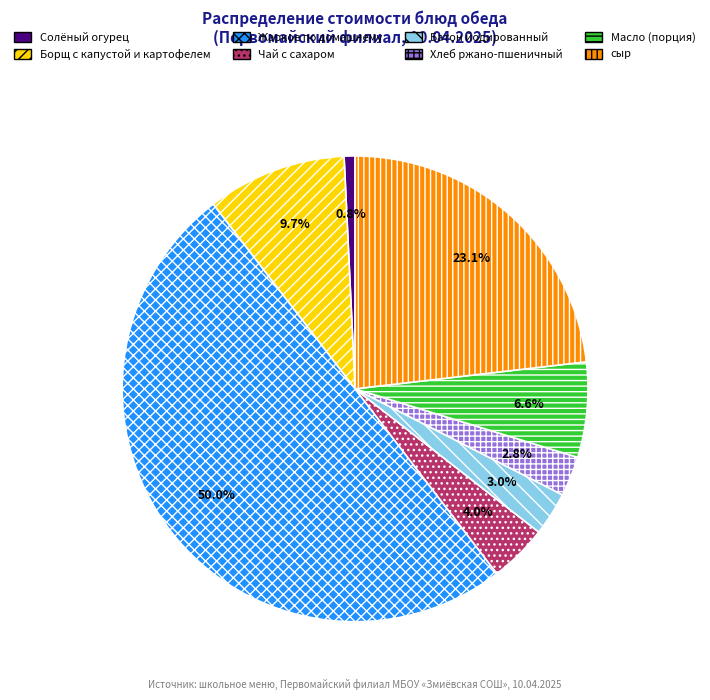

Which slice is the smallest?

Солёный огурец